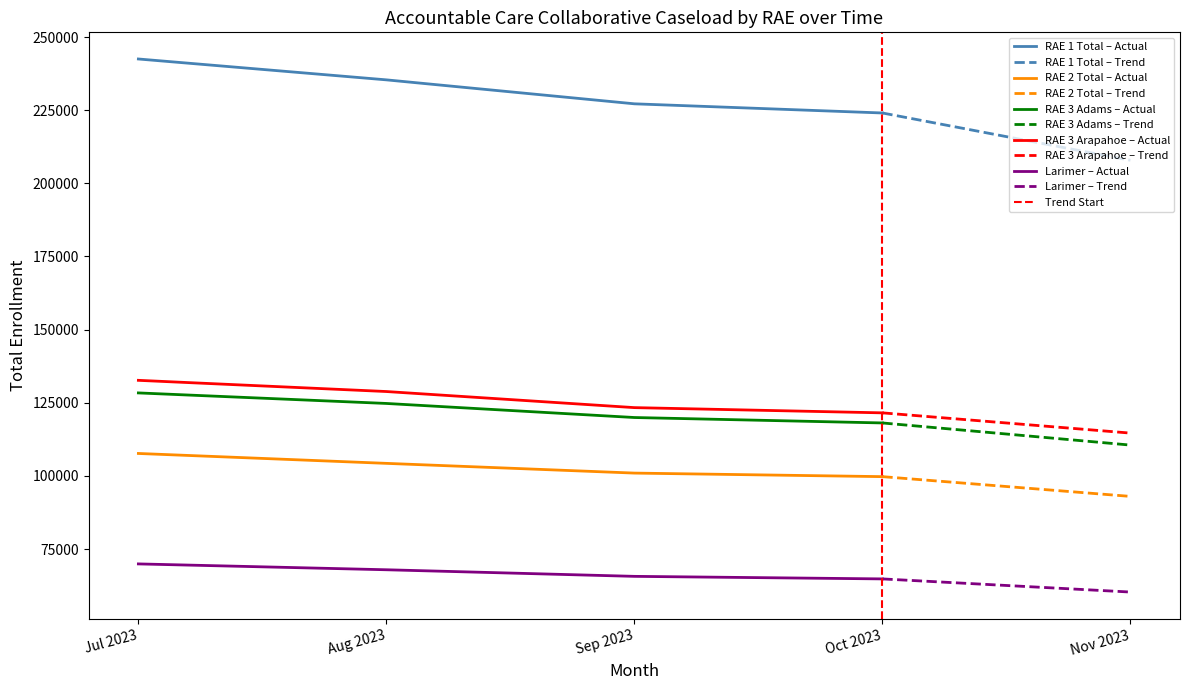

What is the label of the 5th point from the right?

Jul 2023